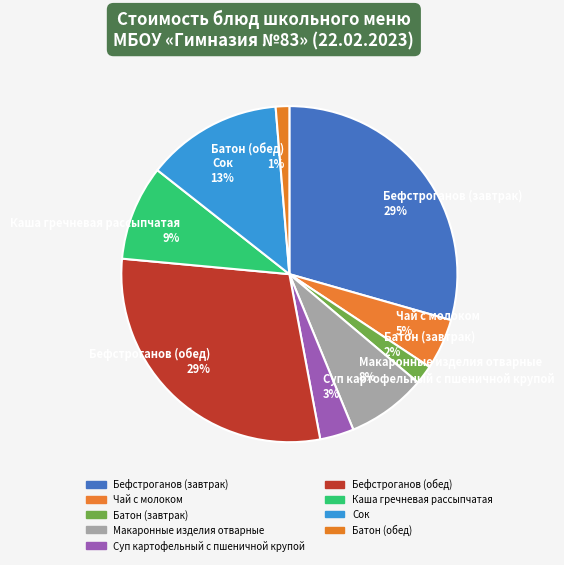

How many segments does this pie chart have?

9